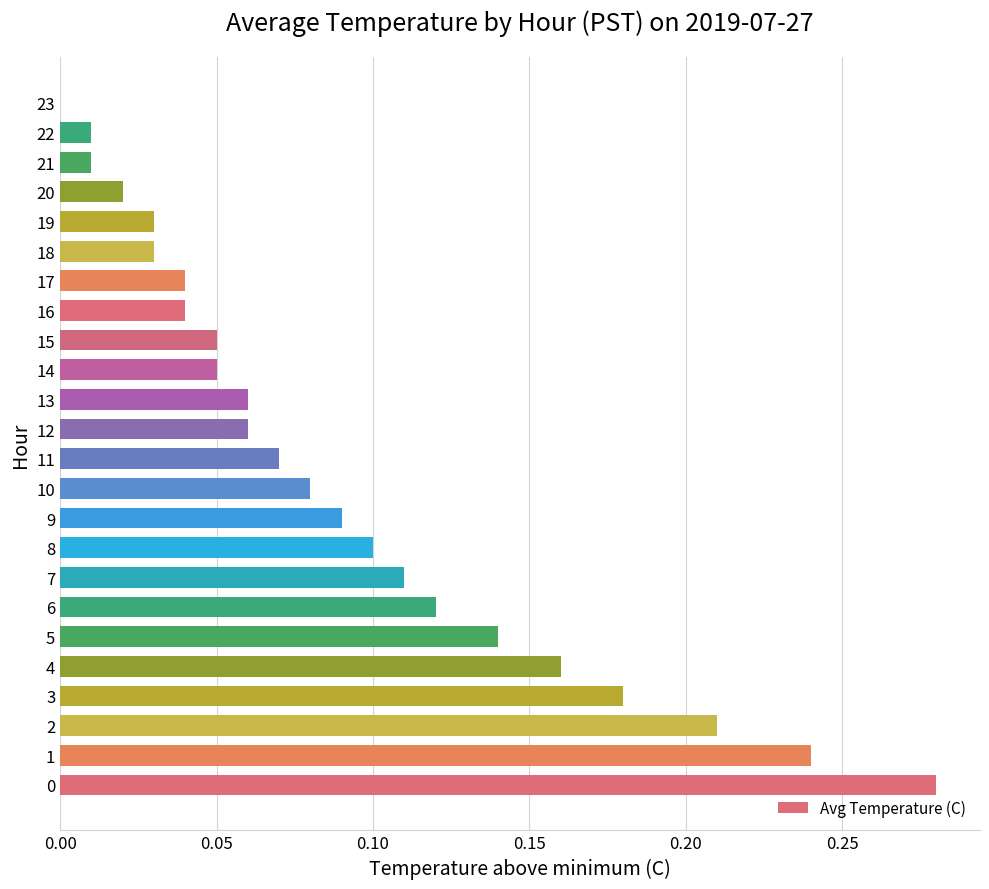

The chart shows a value of 0.3 at 3. True or false?

False